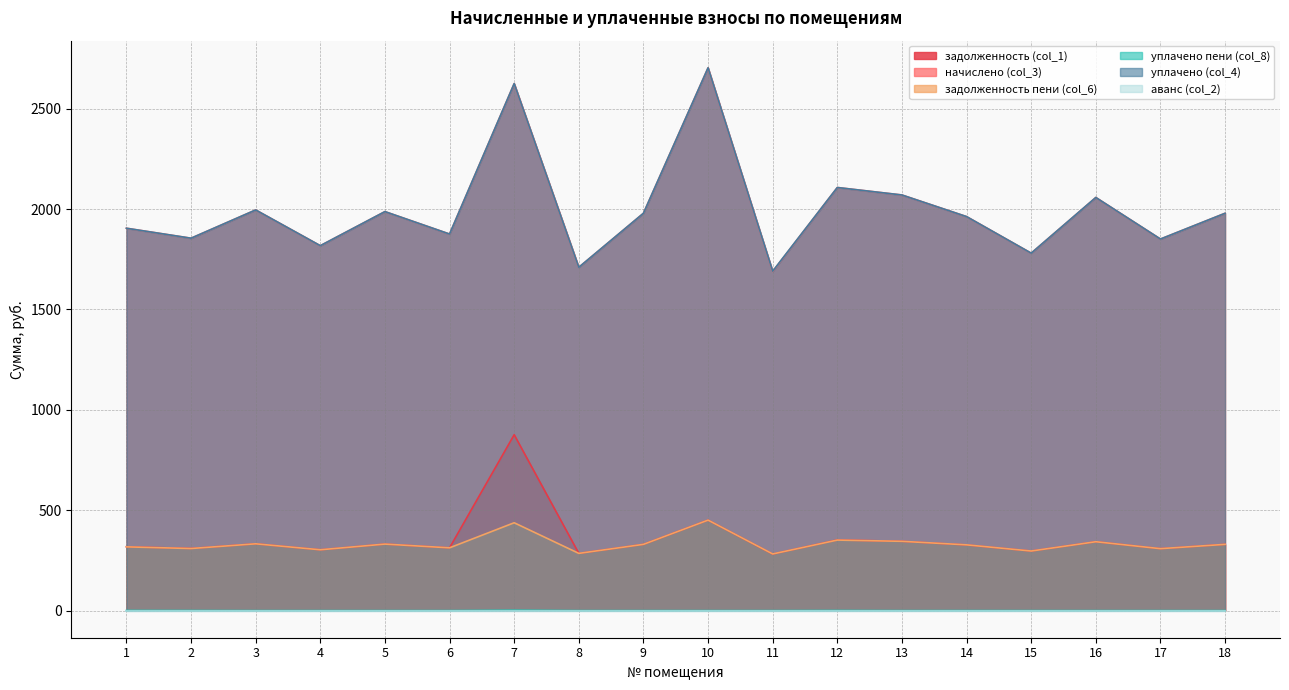

Does the chart display data point markers on the line(s)?

No